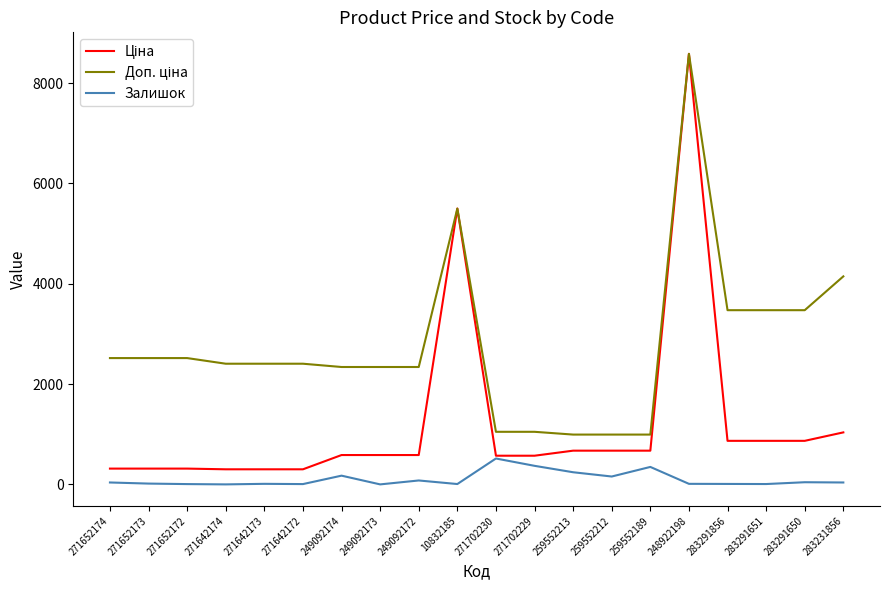

Is it true that Залишок equals 0.0 at 249092173?

True